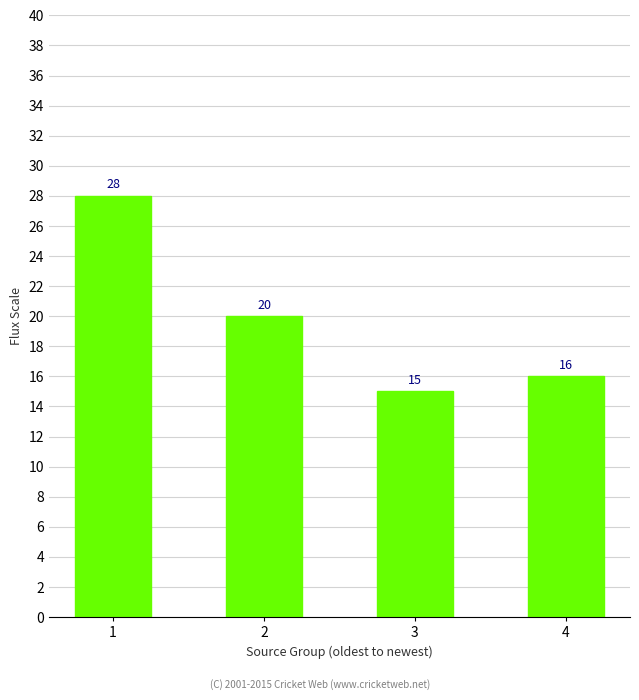

What is the change in value from 1 to 4?

-12